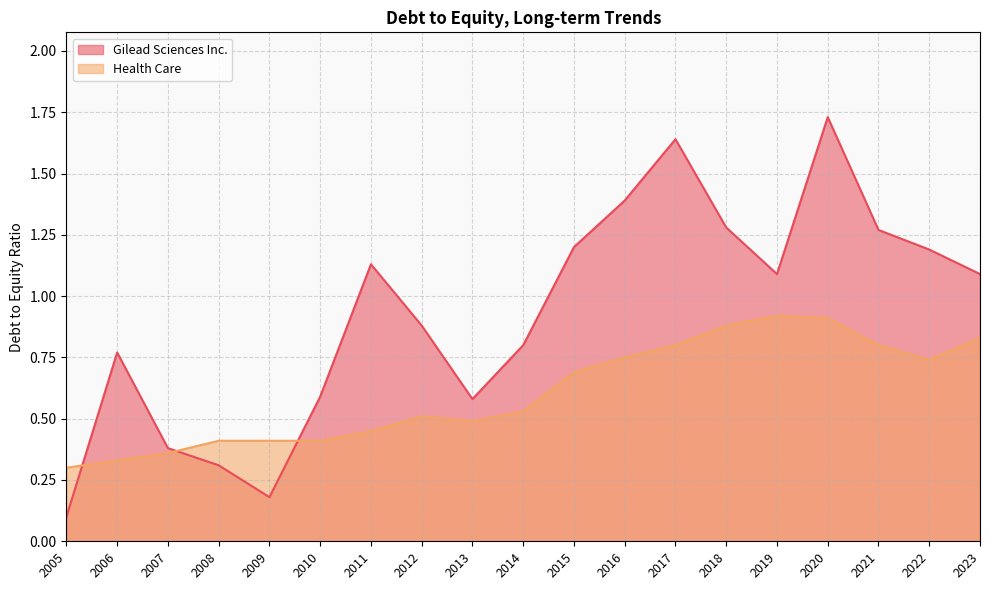

At which category is the sum across all series the highest?

2020